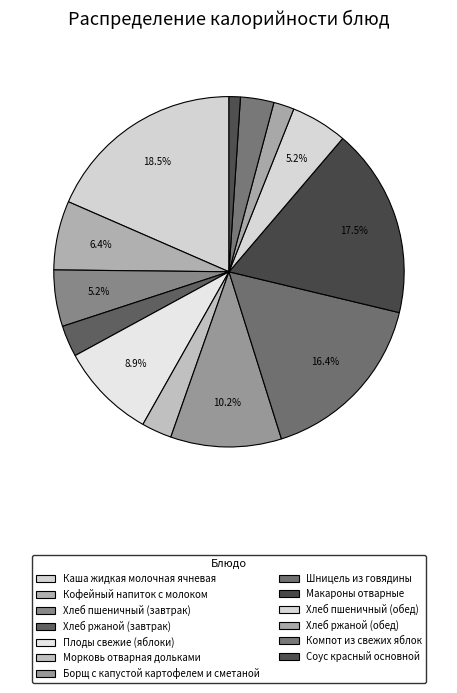

Approximately how many times larger is the value at Борщ с капустой картофелем и сметаной compared to Хлеб ржаной (завтрак)?

3.5